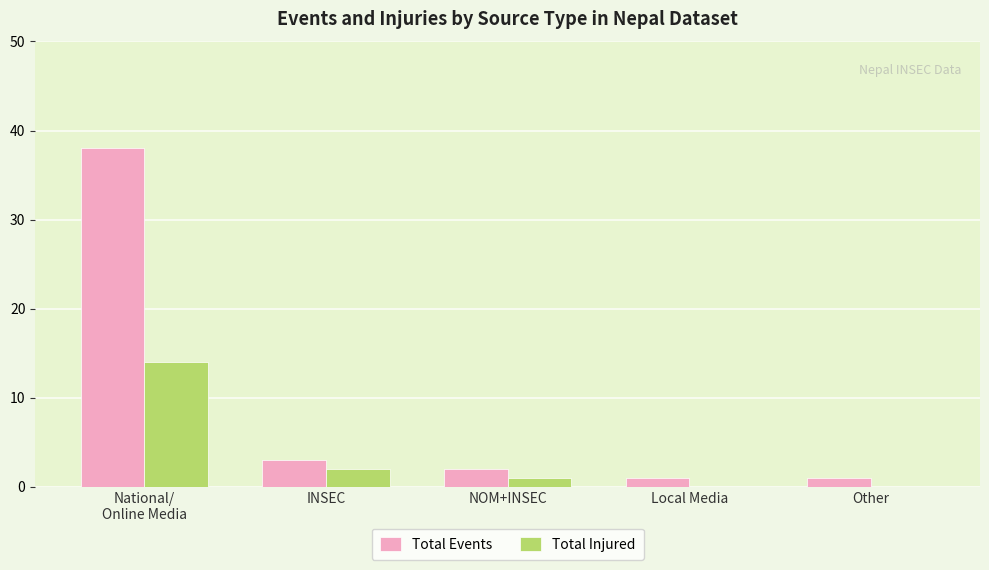

Reading left to right, transcribe all the data shown in this chart.

Total Events: 38	3	2	1	1
Total Injured: 14	2	1	0	0